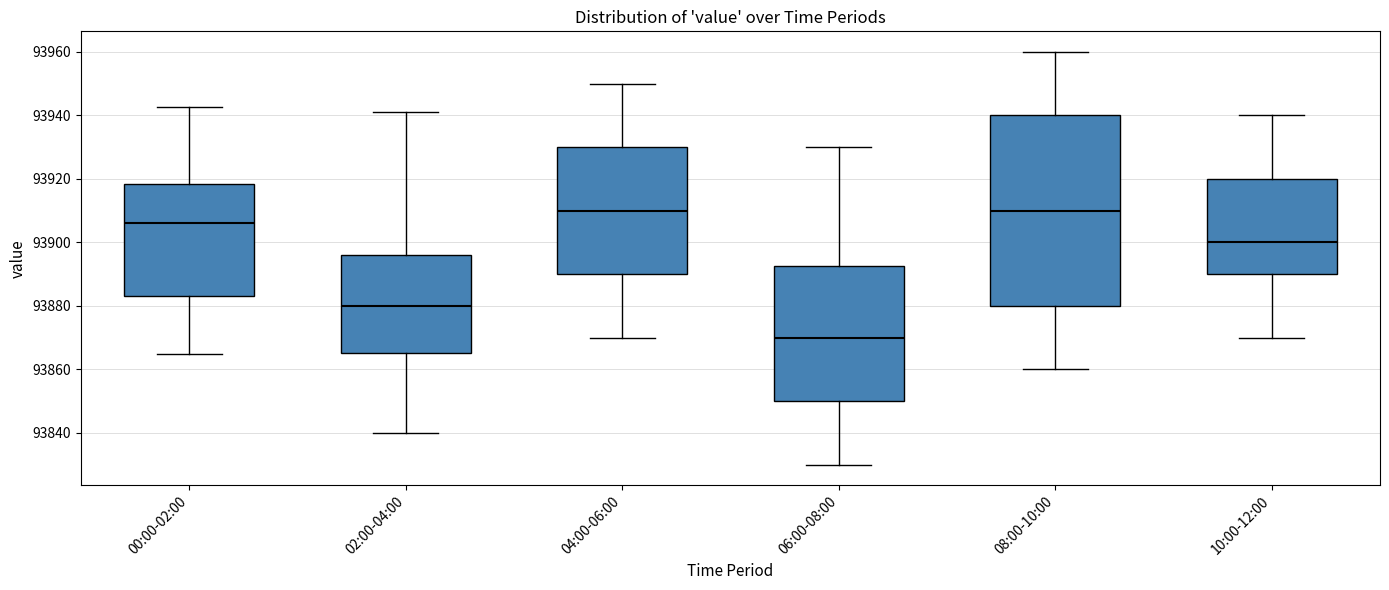

Reading left to right, transcribe this box plot: for each box, give where its median line is, the range the box spans, and where its two whiskers end, as read against the y-axis. The values are not printed on the chart, so give them approximately, as read against the axis.

00:00-02:00: median 93906, box 93884 to 93918, whiskers 93864 to 93942
02:00-04:00: median 93880, box 93866 to 93896, whiskers 93840 to 93942
04:00-06:00: median 93910, box 93890 to 93930, whiskers 93870 to 93950
06:00-08:00: median 93870, box 93850 to 93892, whiskers 93830 to 93930
08:00-10:00: median 93910, box 93880 to 93940, whiskers 93860 to 93960
10:00-12:00: median 93900, box 93890 to 93920, whiskers 93870 to 93940